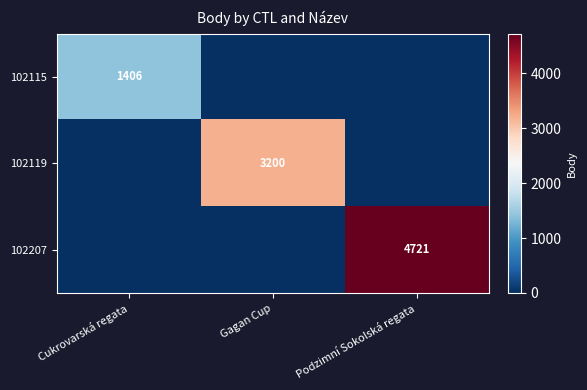

Count the number of data series in this chart.

3